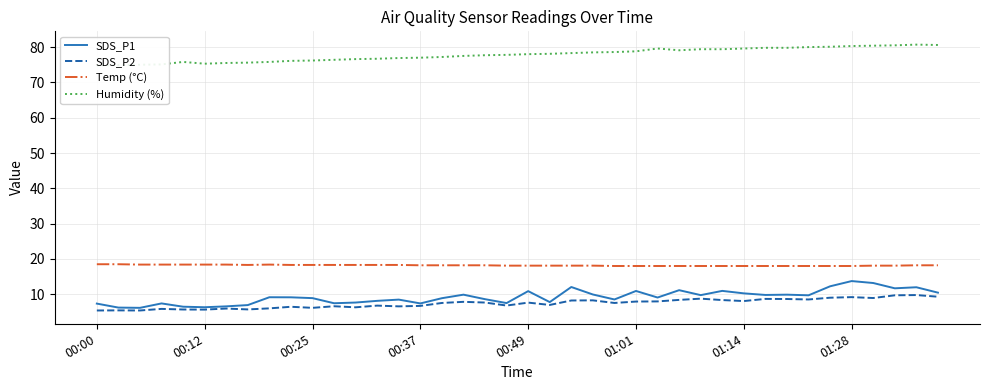

What is the value of the SDS_P1 point at the 33rd from the left?

9.9